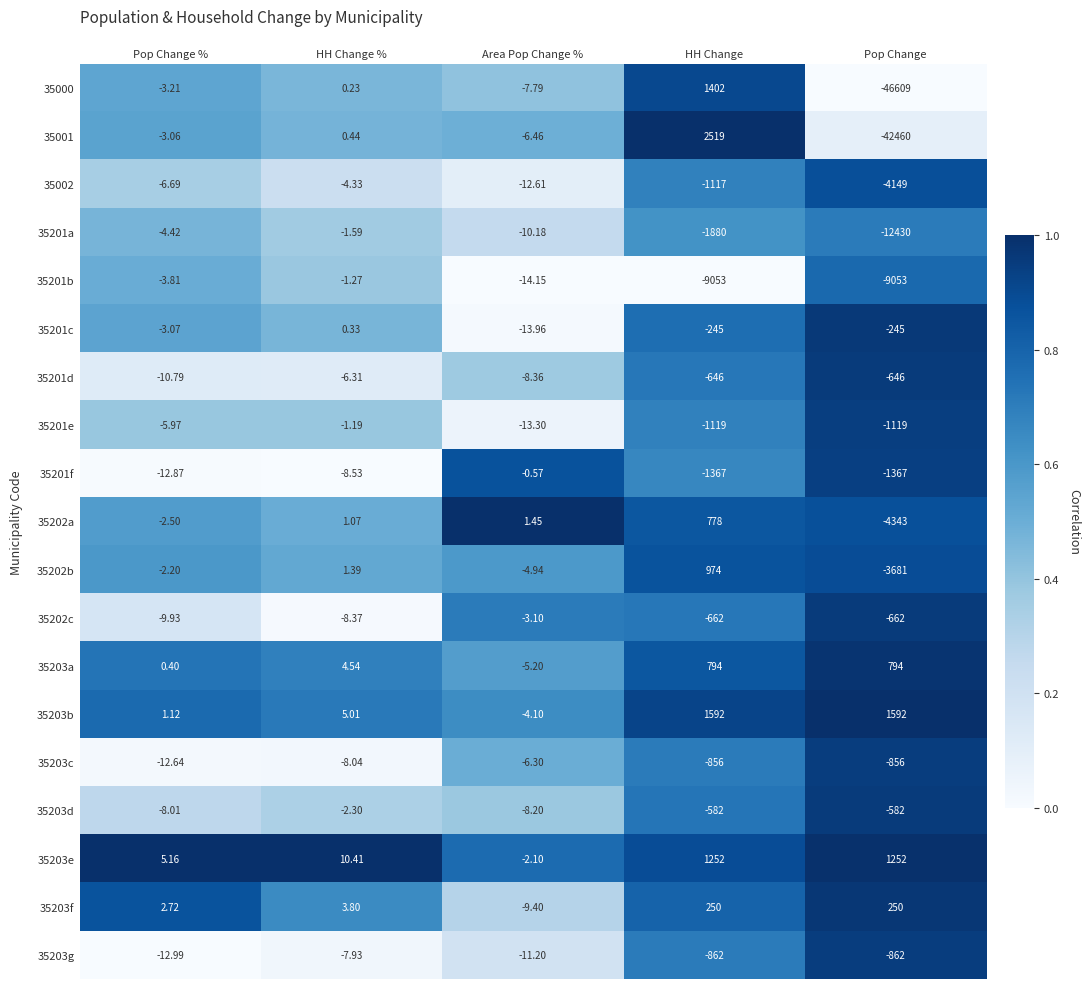

What is the spread (max minus min) of values at HH Change %?

18.9